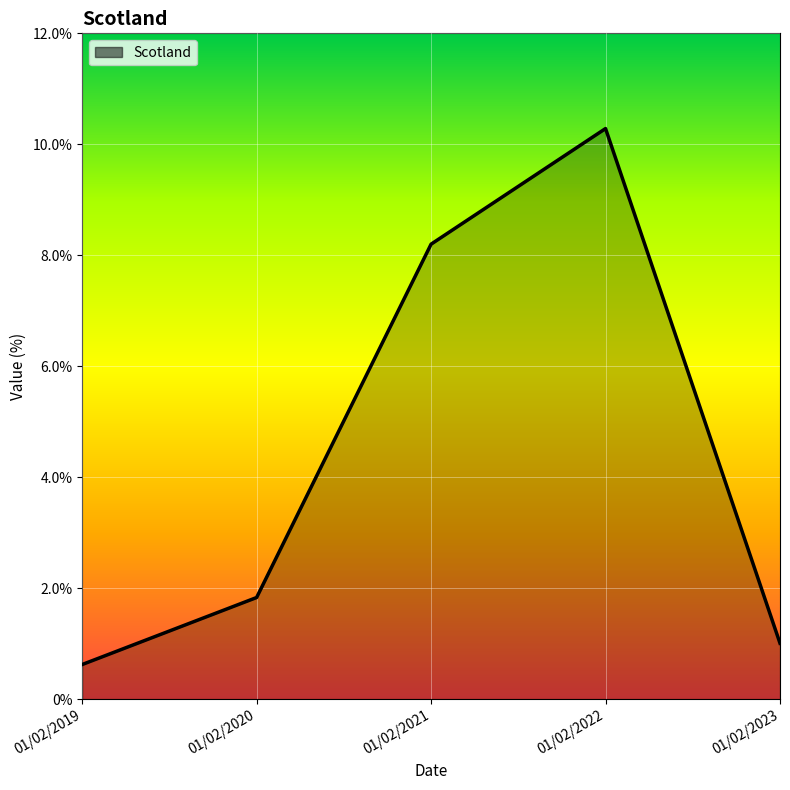

Where is the first local maximum?

01/02/2022